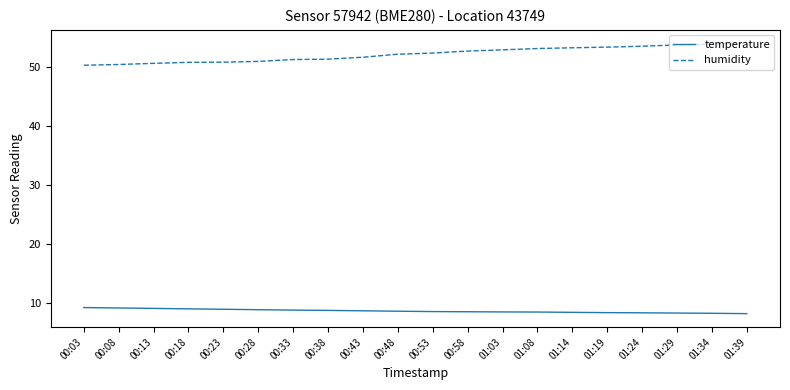

What position from the left is 00:58?

12